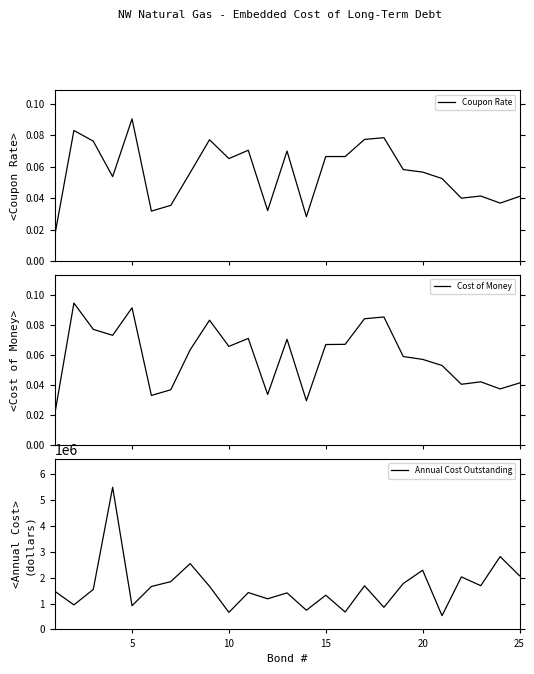

Which series has the largest range (max minus min)?

Annual Cost Outstanding